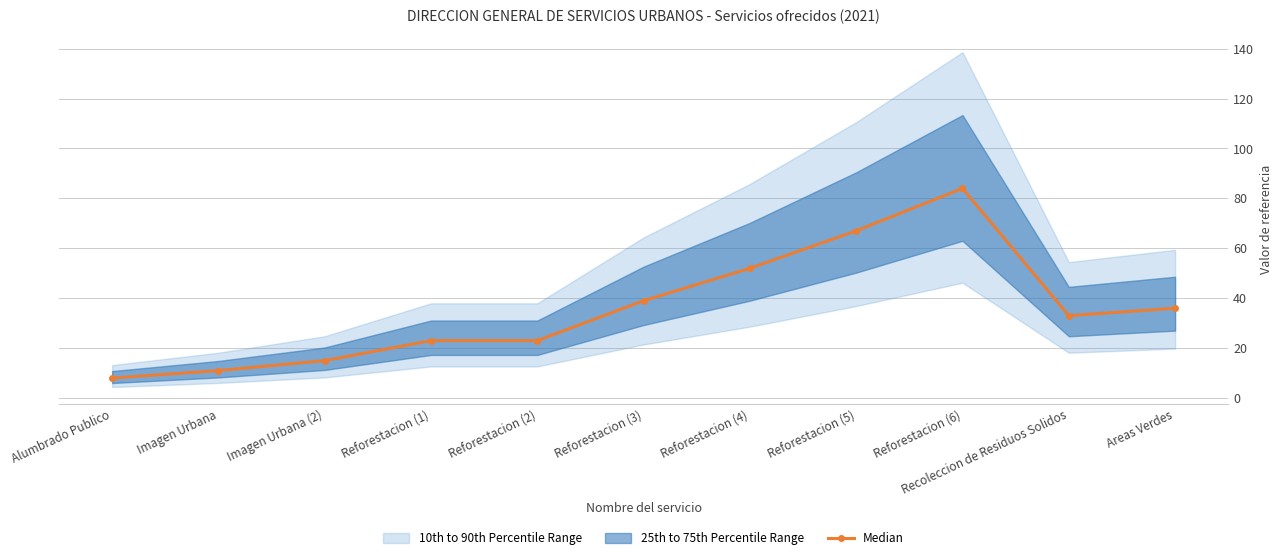

Reading left to right, extract all data points from this chart.

8	11	15	23	23	39	52	67	84	33	36